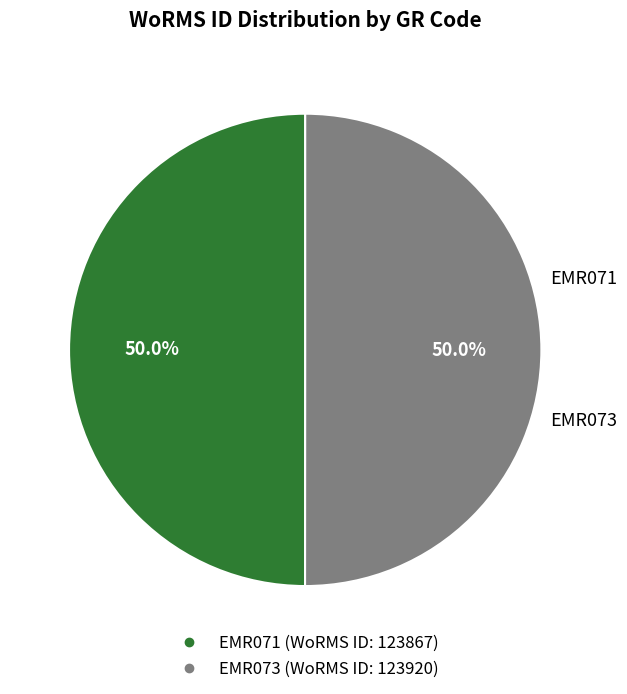

Do EMR071 and EMR073 together represent more than half of the pie?

Yes